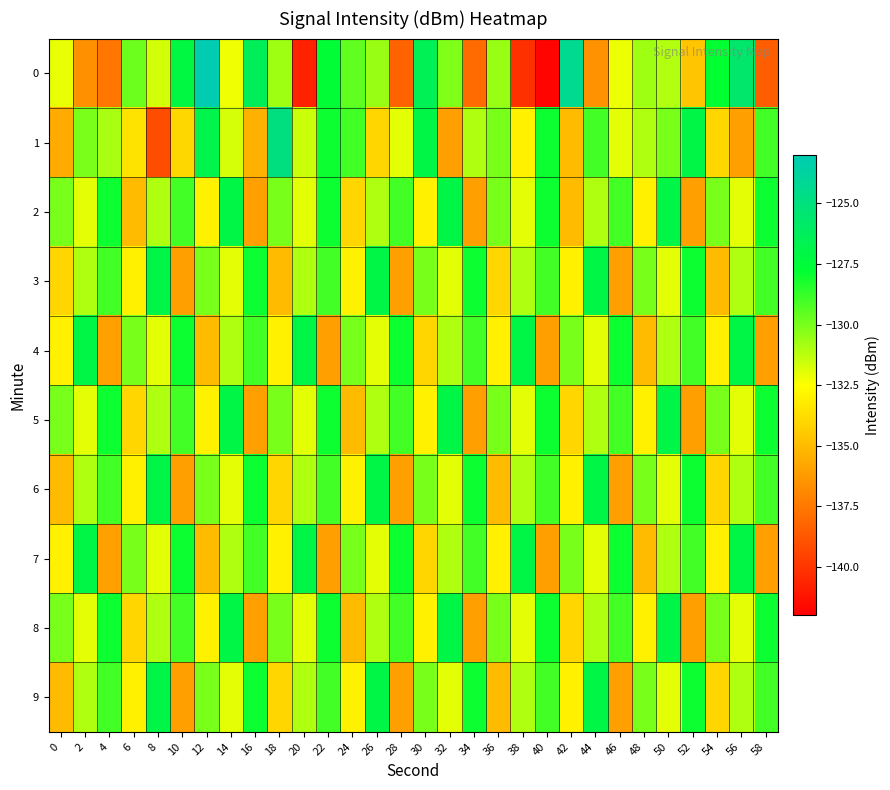

Reading left to right, extract all data points from this chart.

0: 0=-132.1	2=-136.6	4=-137.6	6=-129.8	8=-131.7	10=-127.2	12=-123.0	14=-132.2	16=-126.3	18=-130.7	20=-140.7	22=-127.6	24=-129.5	26=-130.6	28=-138.3	30=-126.5	32=-130.1	34=-138.0	36=-130.6	38=-140.1	40=-141.8	42=-124.3	44=-136.5	46=-132.1	48=-130.7	50=-131.1	52=-134.6	54=-127.8	56=-125.6	58=-138.5
1: 0=-135.6	2=-130.0	4=-130.9	6=-133.5	8=-139.1	10=-134.0	12=-126.8	14=-131.7	16=-135.4	18=-124.9	20=-131.5	22=-128.0	24=-129.0	26=-134.0	28=-132.0	30=-127.0	32=-136.0	34=-131.0	36=-130.0	38=-133.0	40=-128.0	42=-135.0	44=-129.0	46=-132.0	48=-131.0	50=-130.0	52=-127.0	54=-134.0	56=-136.0	58=-129.0
2: 0=-130.0	2=-132.0	4=-128.0	6=-135.0	8=-131.0	10=-129.0	12=-133.0	14=-127.0	16=-136.0	18=-130.0	20=-132.0	22=-128.0	24=-134.0	26=-131.0	28=-129.0	30=-133.0	32=-127.0	34=-136.0	36=-130.0	38=-132.0	40=-128.0	42=-135.0	44=-131.0	46=-129.0	48=-133.0	50=-127.0	52=-136.0	54=-130.0	56=-132.0	58=-128.0
3: 0=-134.0	2=-131.0	4=-129.0	6=-133.0	8=-127.0	10=-136.0	12=-130.0	14=-132.0	16=-128.0	18=-135.0	20=-131.0	22=-129.0	24=-133.0	26=-127.0	28=-136.0	30=-130.0	32=-132.0	34=-128.0	36=-134.0	38=-131.0	40=-129.0	42=-133.0	44=-127.0	46=-136.0	48=-130.0	50=-132.0	52=-128.0	54=-135.0	56=-131.0	58=-129.0
4: 0=-133.0	2=-127.0	4=-136.0	6=-130.0	8=-132.0	10=-128.0	12=-135.0	14=-131.0	16=-129.0	18=-133.0	20=-127.0	22=-136.0	24=-130.0	26=-132.0	28=-128.0	30=-134.0	32=-131.0	34=-129.0	36=-133.0	38=-127.0	40=-136.0	42=-130.0	44=-132.0	46=-128.0	48=-135.0	50=-131.0	52=-129.0	54=-133.0	56=-127.0	58=-136.0
5: 0=-130.0	2=-132.0	4=-128.0	6=-134.0	8=-131.0	10=-129.0	12=-133.0	14=-127.0	16=-136.0	18=-130.0	20=-132.0	22=-128.0	24=-135.0	26=-131.0	28=-129.0	30=-133.0	32=-127.0	34=-136.0	36=-130.0	38=-132.0	40=-128.0	42=-134.0	44=-131.0	46=-129.0	48=-133.0	50=-127.0	52=-136.0	54=-130.0	56=-132.0	58=-128.0
6: 0=-135.0	2=-131.0	4=-129.0	6=-133.0	8=-127.0	10=-136.0	12=-130.0	14=-132.0	16=-128.0	18=-134.0	20=-131.0	22=-129.0	24=-133.0	26=-127.0	28=-136.0	30=-130.0	32=-132.0	34=-128.0	36=-135.0	38=-131.0	40=-129.0	42=-133.0	44=-127.0	46=-136.0	48=-130.0	50=-132.0	52=-128.0	54=-134.0	56=-131.0	58=-129.0
7: 0=-133.0	2=-127.0	4=-136.0	6=-130.0	8=-132.0	10=-128.0	12=-135.0	14=-131.0	16=-129.0	18=-133.0	20=-127.0	22=-136.0	24=-130.0	26=-132.0	28=-128.0	30=-134.0	32=-131.0	34=-129.0	36=-133.0	38=-127.0	40=-136.0	42=-130.0	44=-132.0	46=-128.0	48=-135.0	50=-131.0	52=-129.0	54=-133.0	56=-127.0	58=-136.0
8: 0=-130.0	2=-132.0	4=-128.0	6=-134.0	8=-131.0	10=-129.0	12=-133.0	14=-127.0	16=-136.0	18=-130.0	20=-132.0	22=-128.0	24=-135.0	26=-131.0	28=-129.0	30=-133.0	32=-127.0	34=-136.0	36=-130.0	38=-132.0	40=-128.0	42=-134.0	44=-131.0	46=-129.0	48=-133.0	50=-127.0	52=-136.0	54=-130.0	56=-132.0	58=-128.0
9: 0=-135.0	2=-131.0	4=-129.0	6=-133.0	8=-127.0	10=-136.0	12=-130.0	14=-132.0	16=-128.0	18=-134.0	20=-131.0	22=-129.0	24=-133.0	26=-127.0	28=-136.0	30=-130.0	32=-132.0	34=-128.0	36=-135.0	38=-131.0	40=-129.0	42=-133.0	44=-127.0	46=-136.0	48=-130.0	50=-132.0	52=-128.0	54=-134.0	56=-131.0	58=-129.0